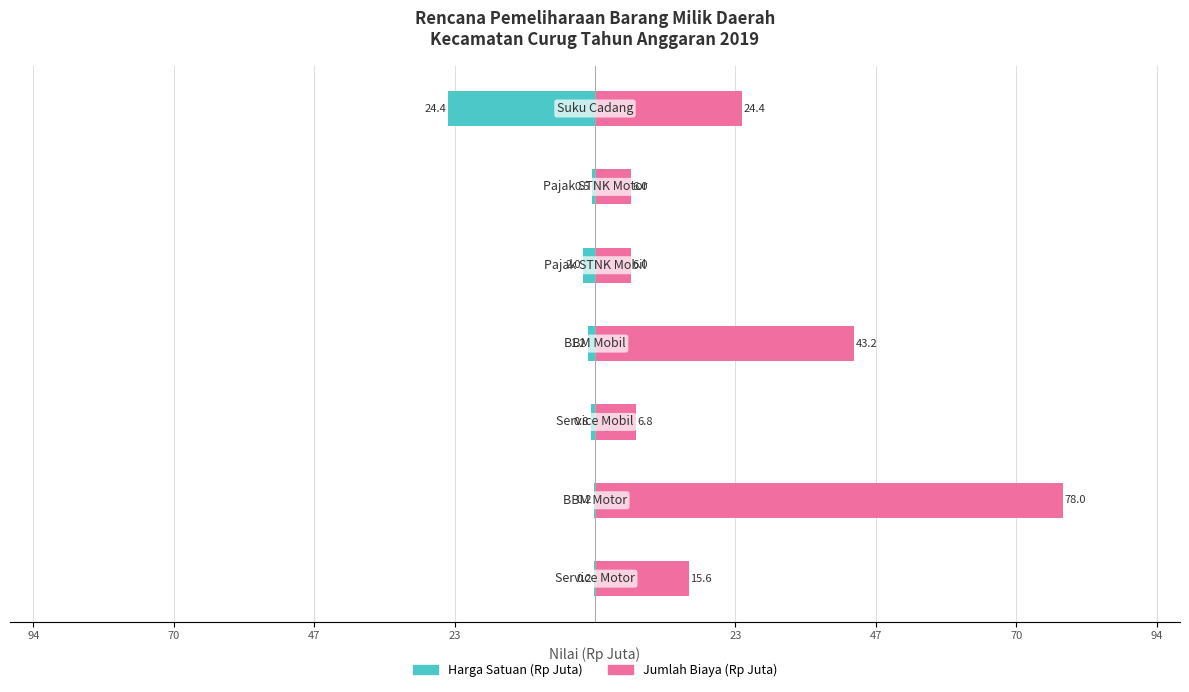

What is the difference between the second highest and second lowest values in the Jumlah Biaya (Rp Juta) series?

37.2